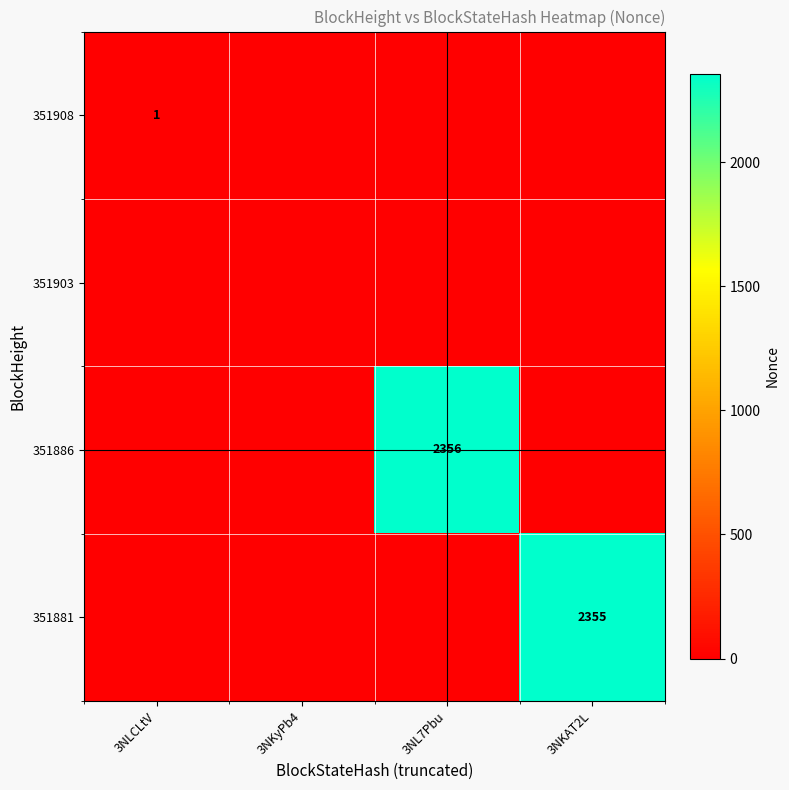

True or false: 351908 has a value of 1 at 3NLCLtV.

True